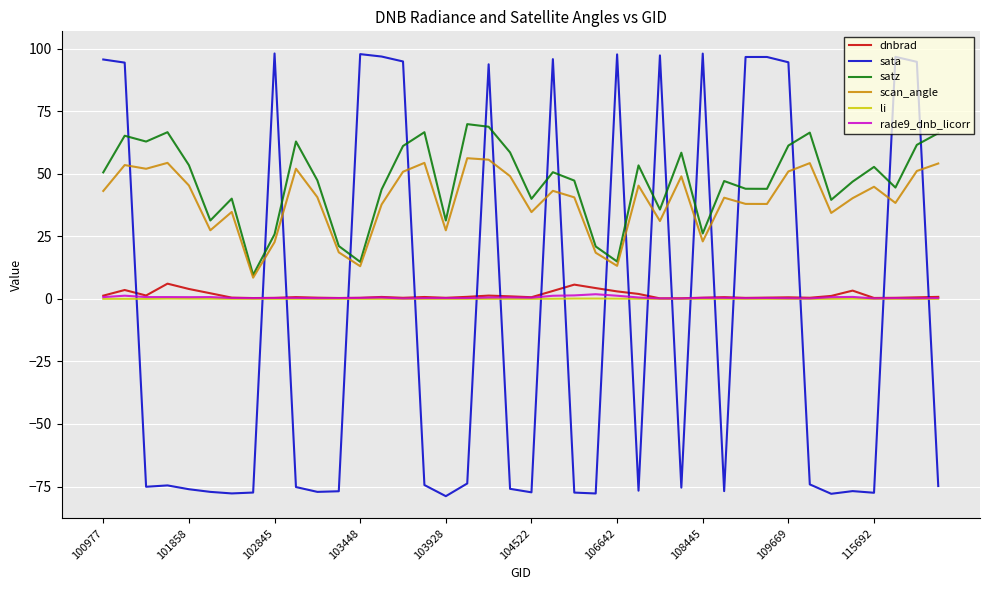

How many lines are shown in the chart?

6